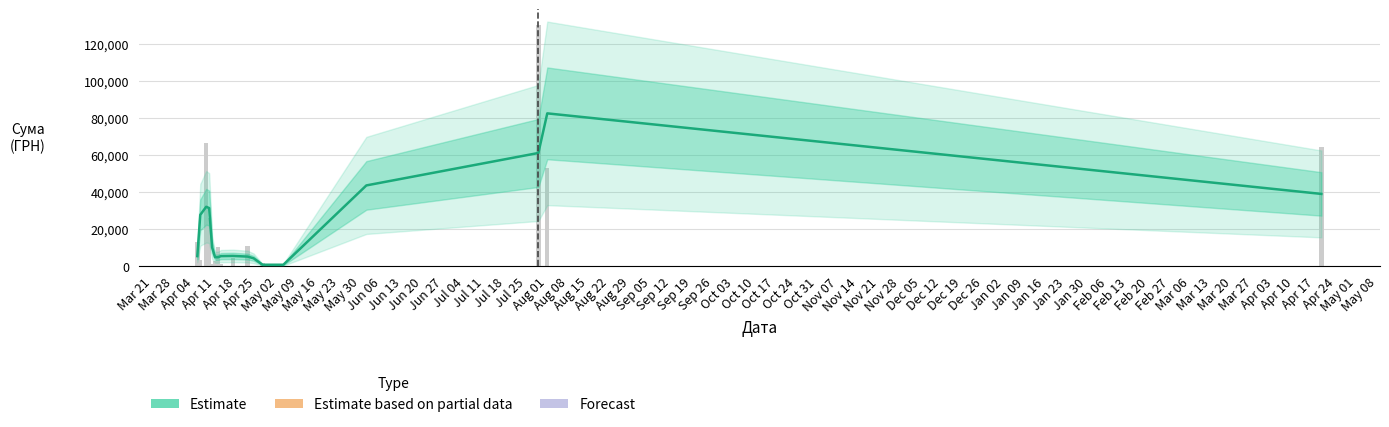

Reading left to right, what are all the values shown in this chart?

5513.8	27775.7	32132.2	31432.4	10145.4	4912.8	4917.9	5519.7	5629.1	5254.4	4323.9	845.8	844.8	43658.6	61164.2	82536.5	39076.6